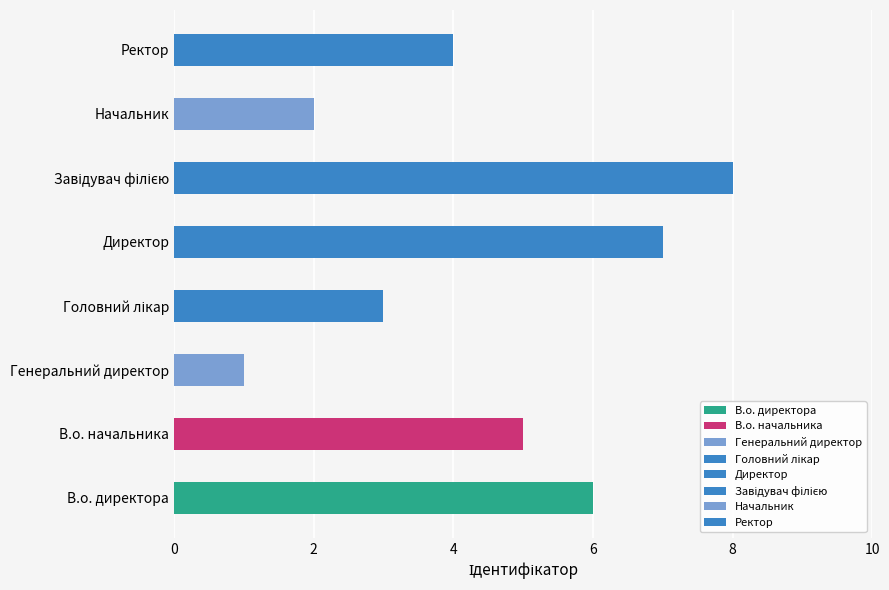

What is the value of the 7th bar from the left?

2